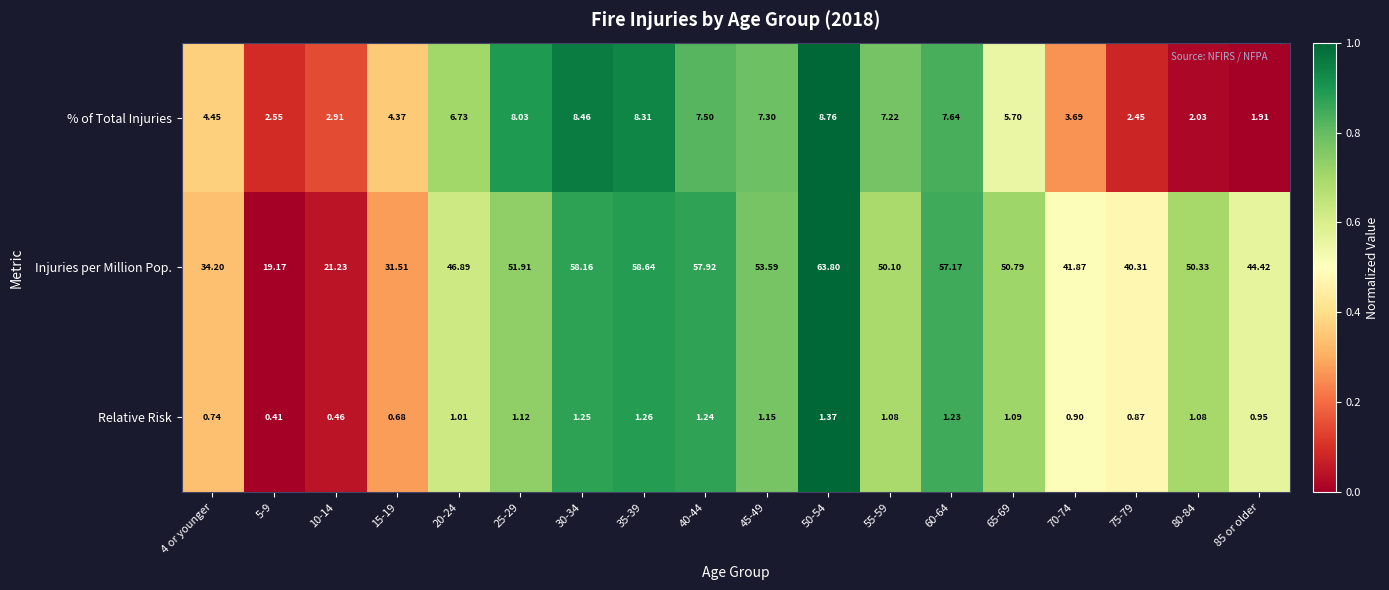

How many data points in Relative Risk are above 1?

11